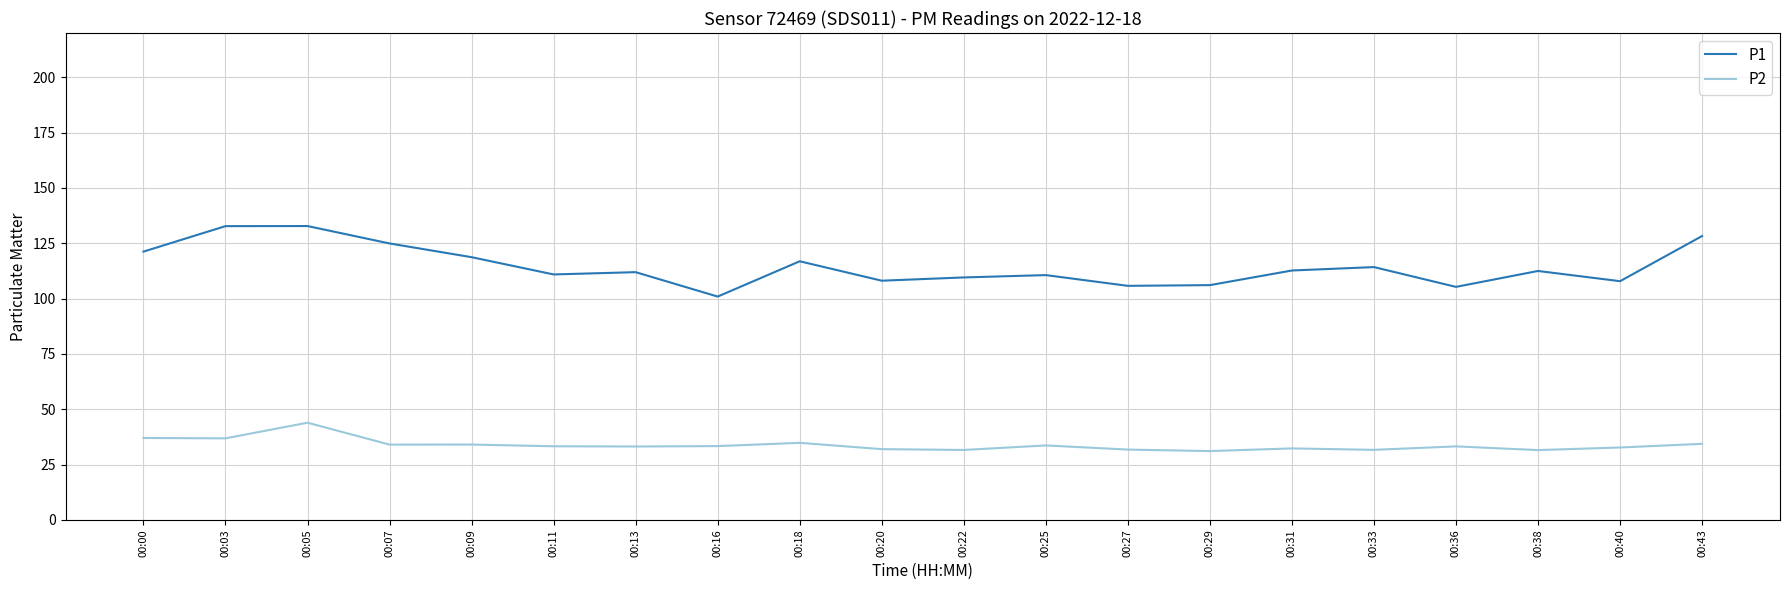

Does the chart have visible grid lines?

Yes